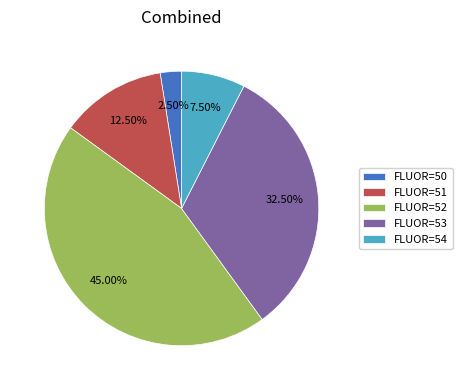

Rank the categories by value from lowest to highest.

FLUOR=50, FLUOR=54, FLUOR=51, FLUOR=53, FLUOR=52